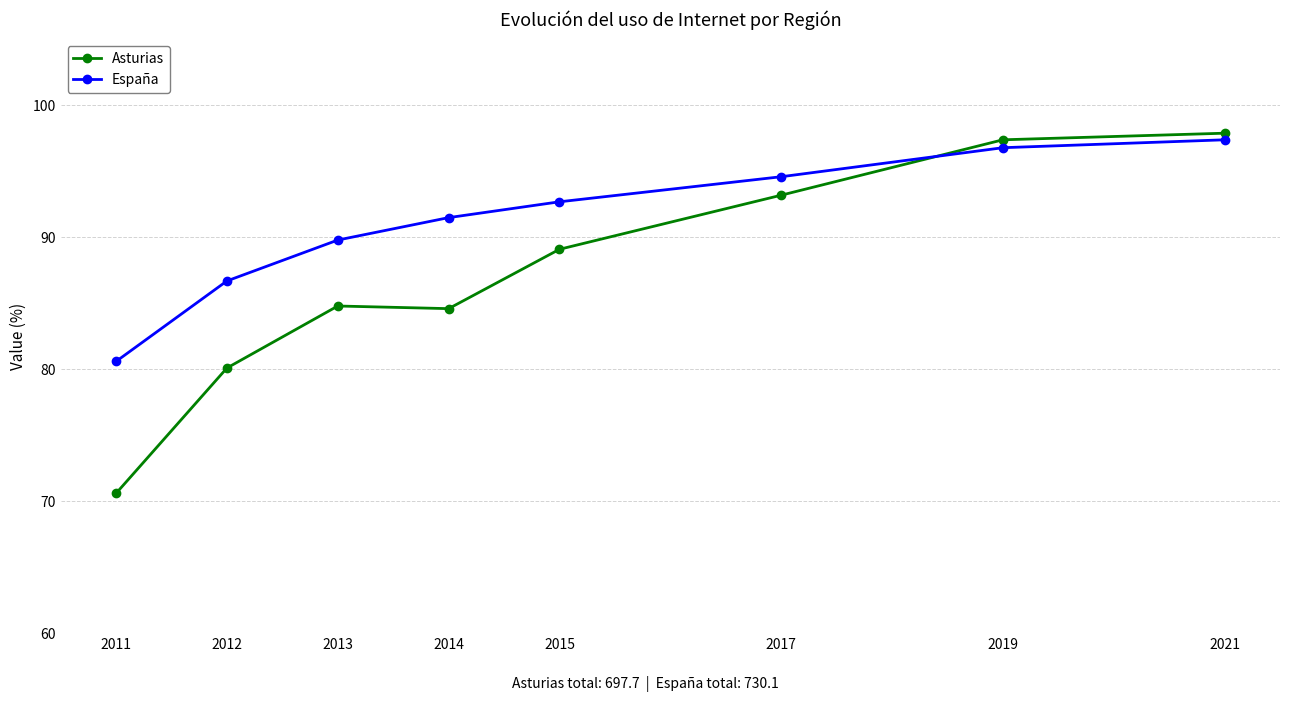

The value of España at 2021 is 62.9. True or false?

False